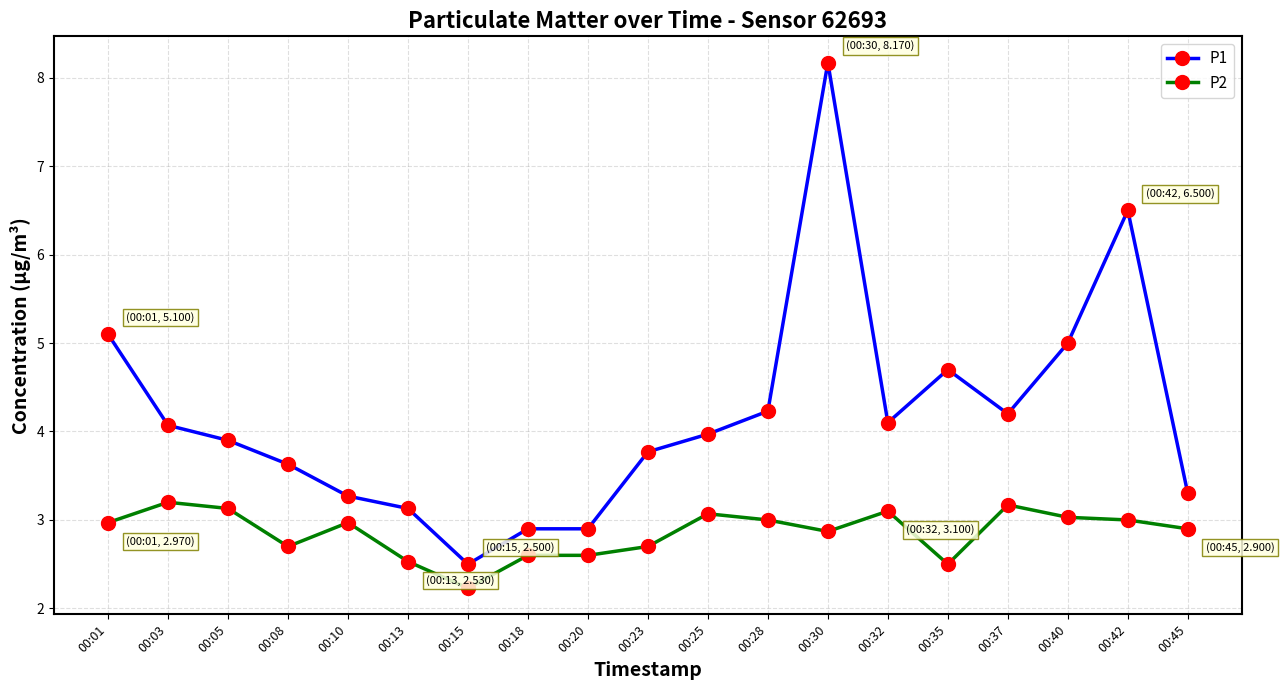

What is the difference between the P1 values at 00:40 and 00:01?

0.1